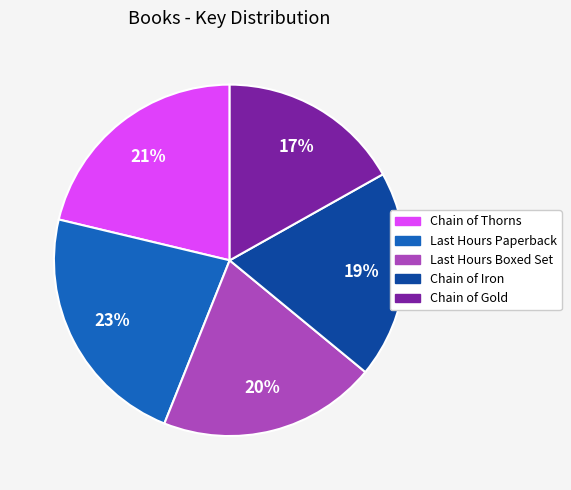

Does any single category account for the majority?

No